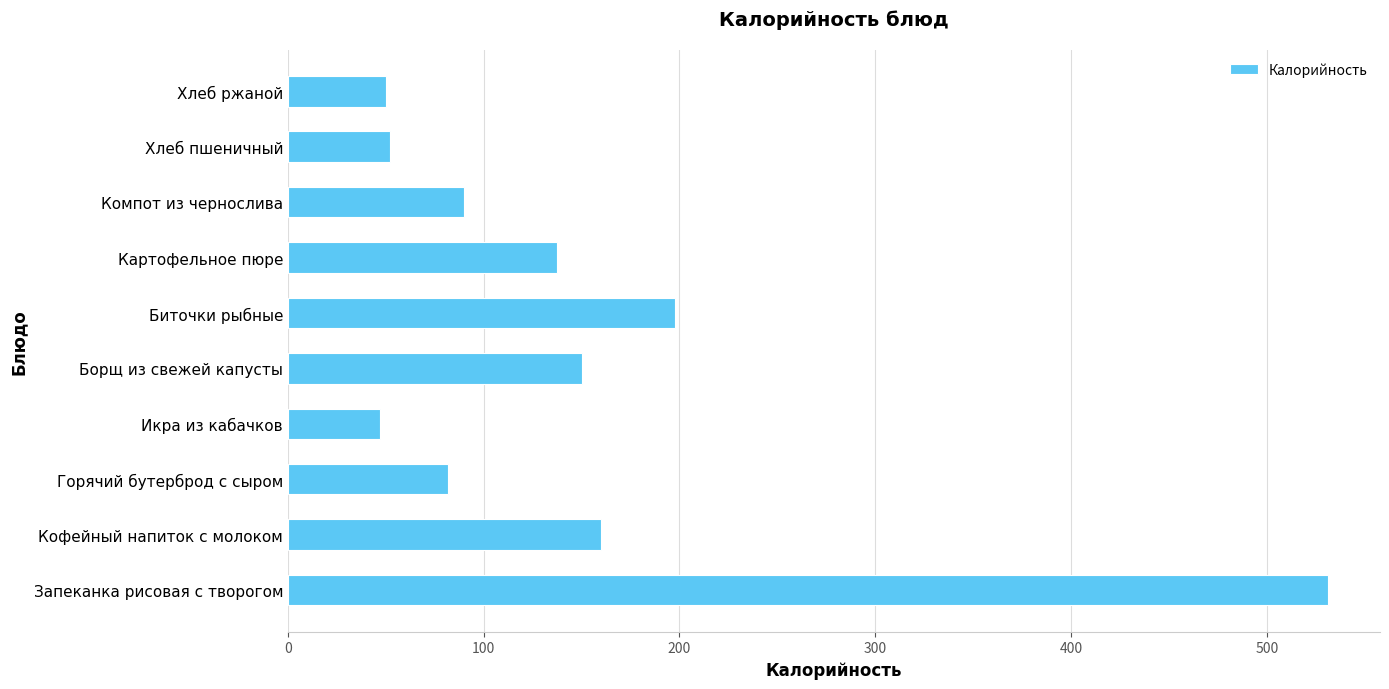

What is the smallest value displayed?

46.8